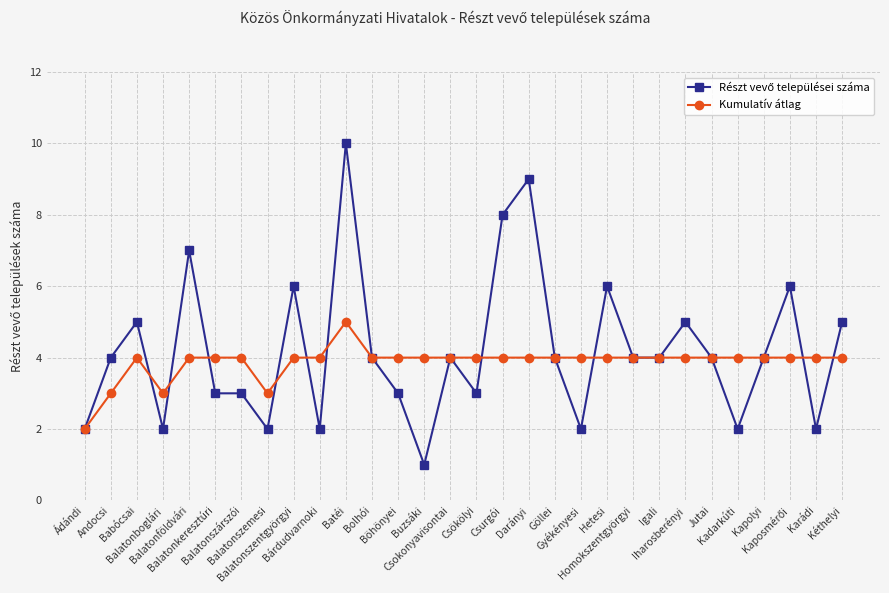

True or false: Kumulatív átlag has more than 1 interior local peaks.

True